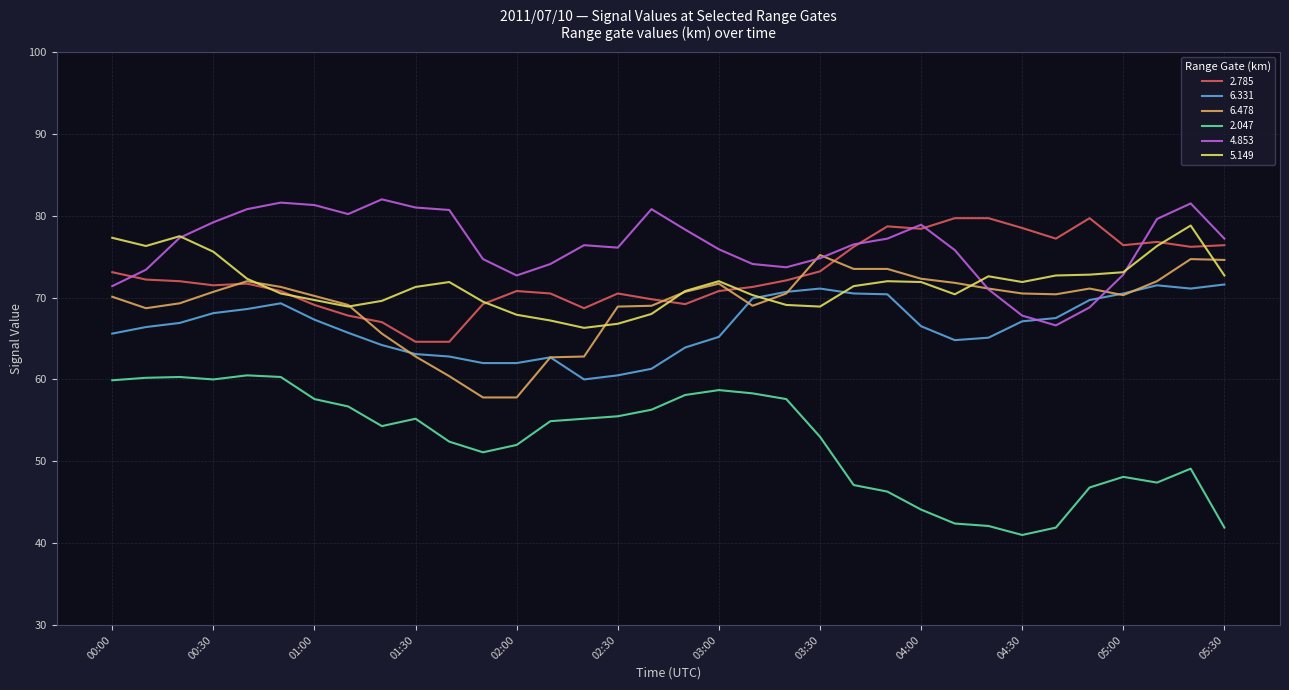

List the series in order of their peak value, lowest first.

2.047, 6.331, 6.478, 5.149, 2.785, 4.853